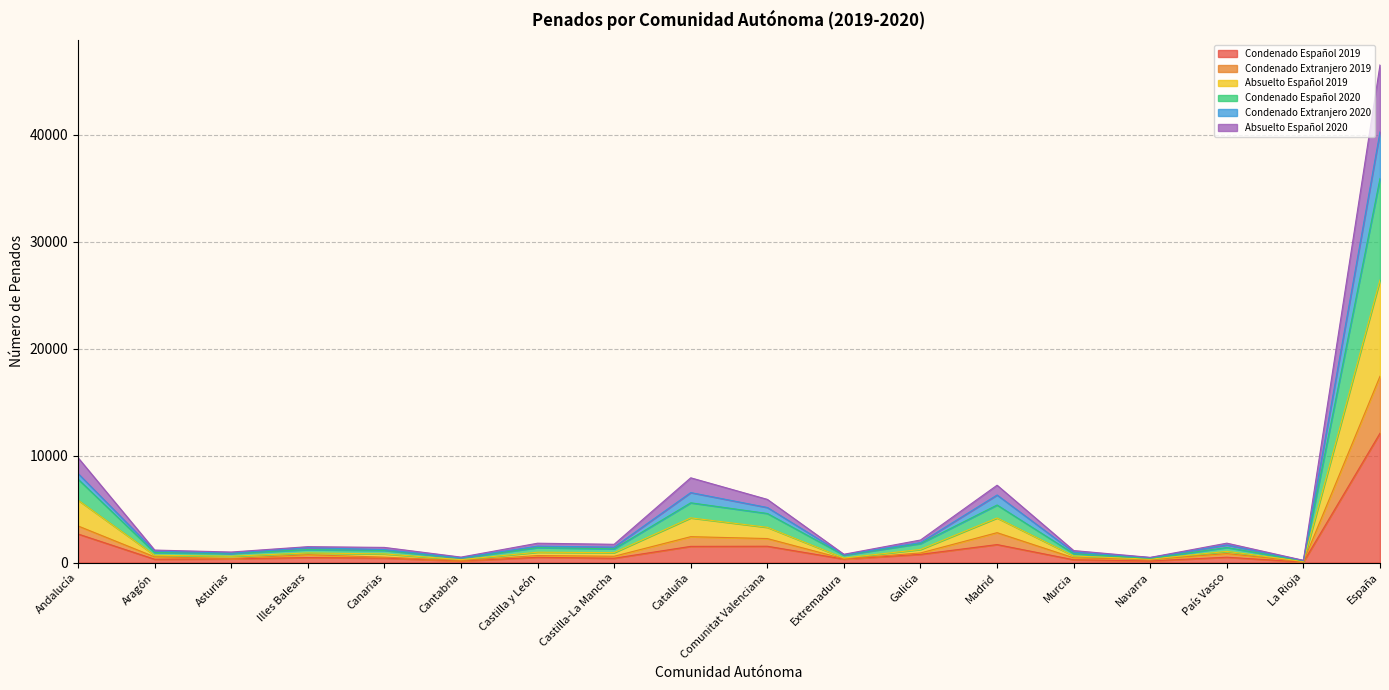

Which category has the highest value in the Condenado Extranjero 2020 series?

España